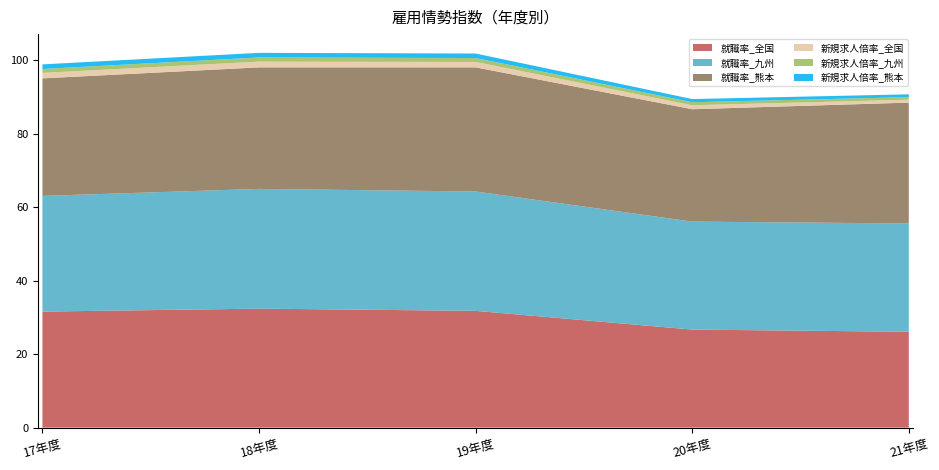

Reading right to left, extract all data points from this chart.

就職率_全国: 26.1	26.7	31.8	32.4	31.6
就職率_九州: 29.5	29.4	32.5	32.6	31.5
就職率_熊本: 32.9	30.6	33.8	33.1	32.0
新規求人倍率_全国: 0.8	1.1	1.5	1.6	1.5
新規求人倍率_九州: 0.7	0.8	1.1	1.1	1.1
新規求人倍率_熊本: 0.8	0.9	1.2	1.3	1.3